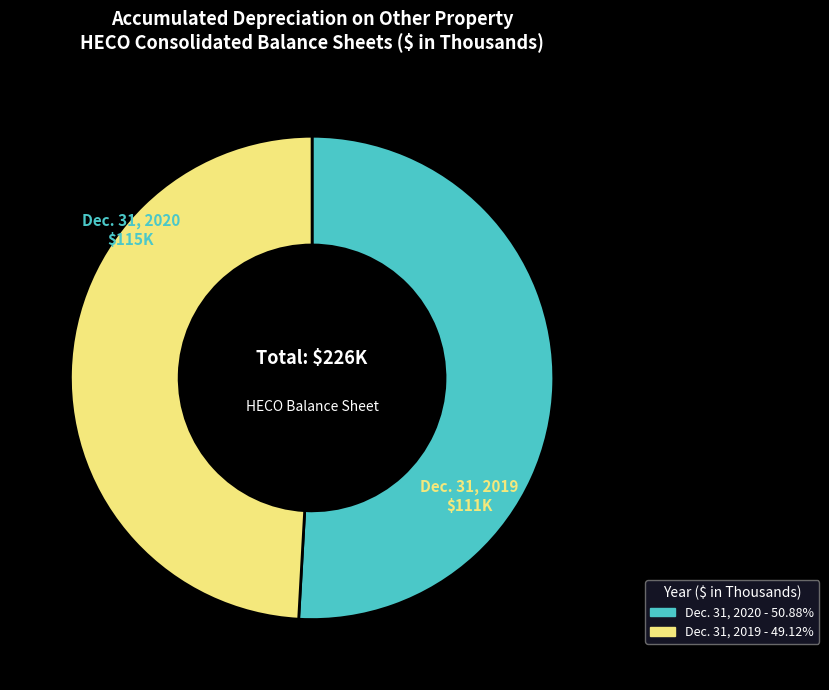

How many segments does this pie chart have?

2